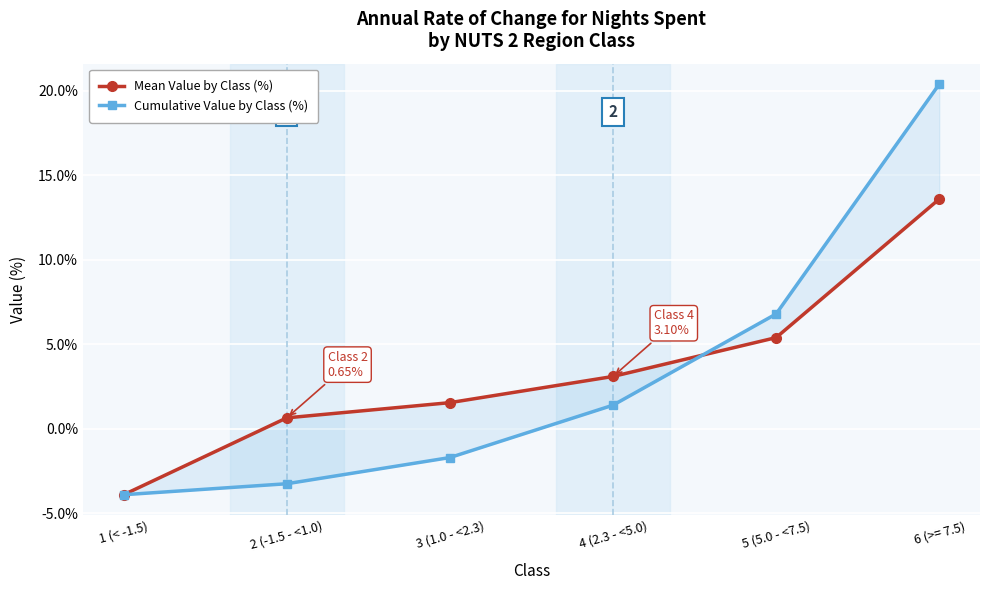

What is the minimum value for Cumulative Value by Class (%)?

-3.9